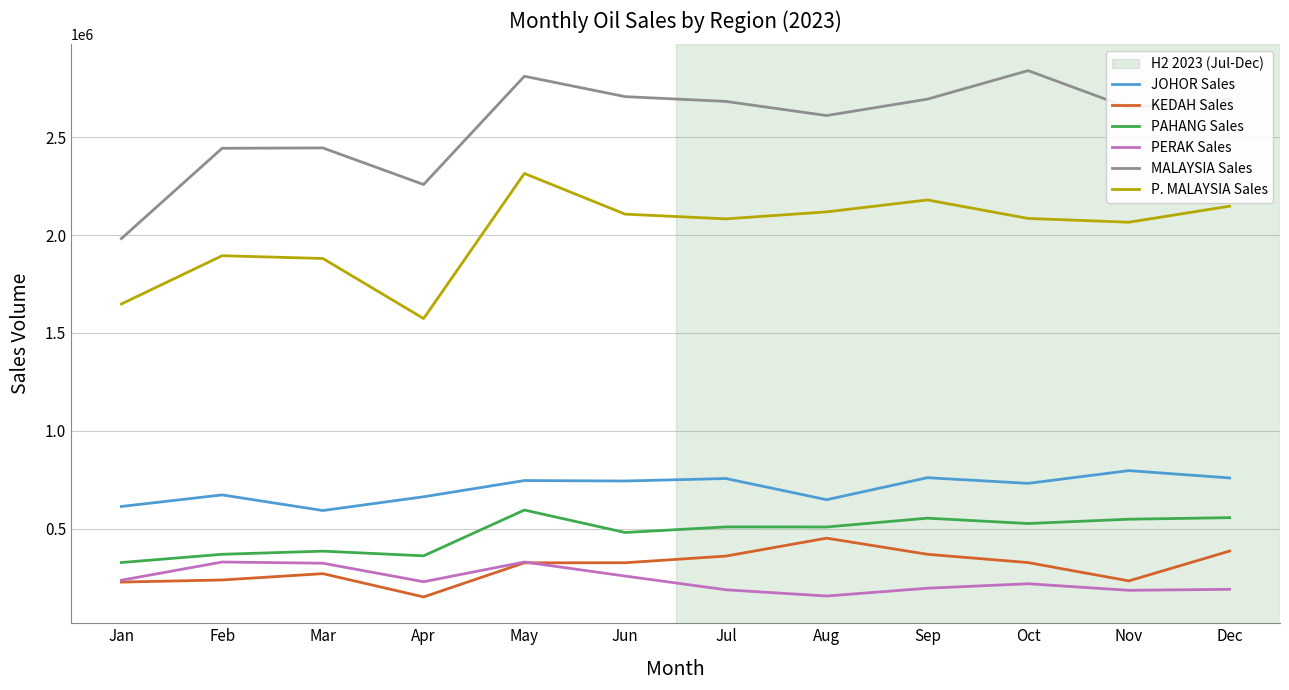

True or false: KEDAH Sales and JOHOR Sales intersect in this chart.

False